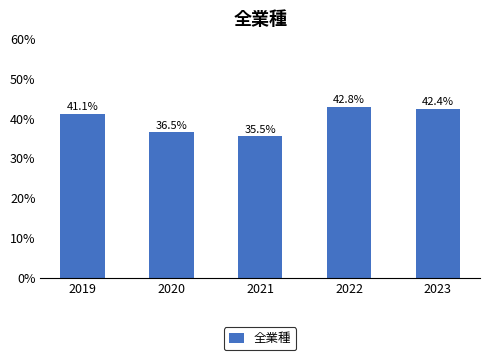

Rank the categories by value from lowest to highest.

2021, 2020, 2019, 2023, 2022